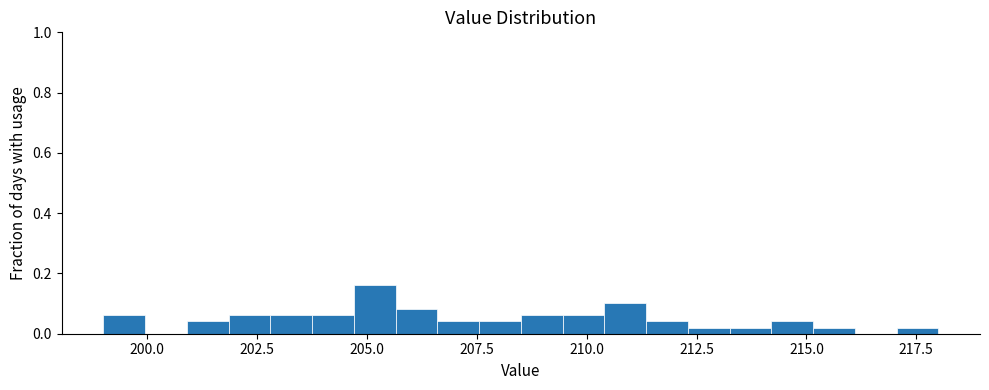

Around what value on the x-axis is the tallest bar? Give the approximate position of its centre, as read against the axis.

205.0